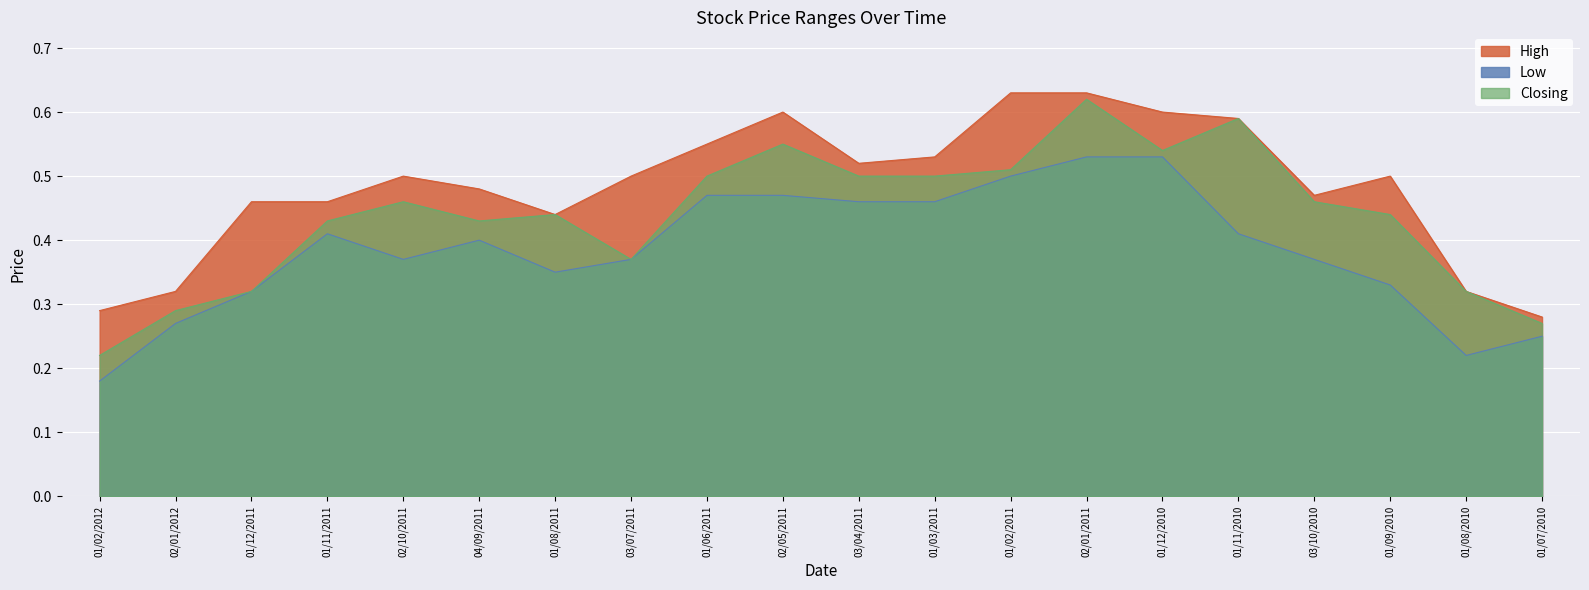

Reading left to right, list all the values displayed in this chart.

High: 0.3	0.3	0.5	0.5	0.5	0.5	0.4	0.5	0.6	0.6	0.5	0.5	0.6	0.6	0.6	0.6	0.5	0.5	0.3	0.3
Low: 0.2	0.3	0.3	0.4	0.4	0.4	0.3	0.4	0.5	0.5	0.5	0.5	0.5	0.5	0.5	0.4	0.4	0.3	0.2	0.2
Closing: 0.2	0.3	0.3	0.4	0.5	0.4	0.4	0.4	0.5	0.6	0.5	0.5	0.5	0.6	0.5	0.6	0.5	0.4	0.3	0.3